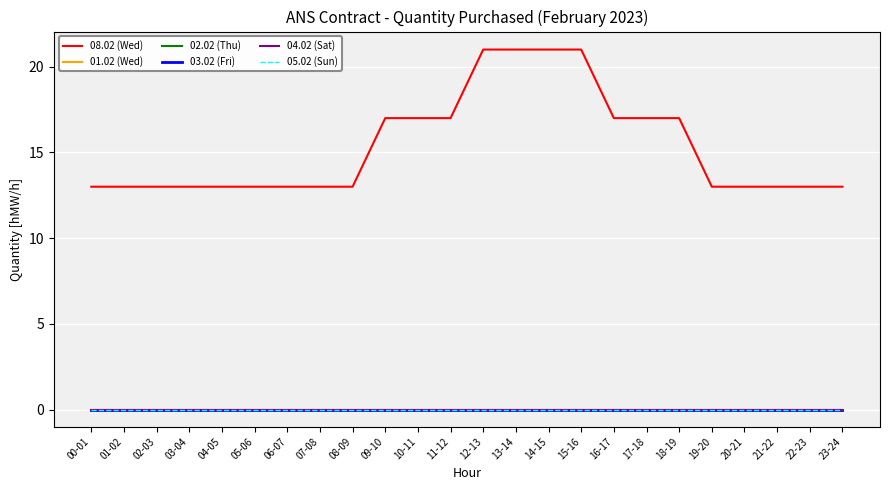

True or false: 05.02 (Sun) and 04.02 (Sat) cross at least once.

False